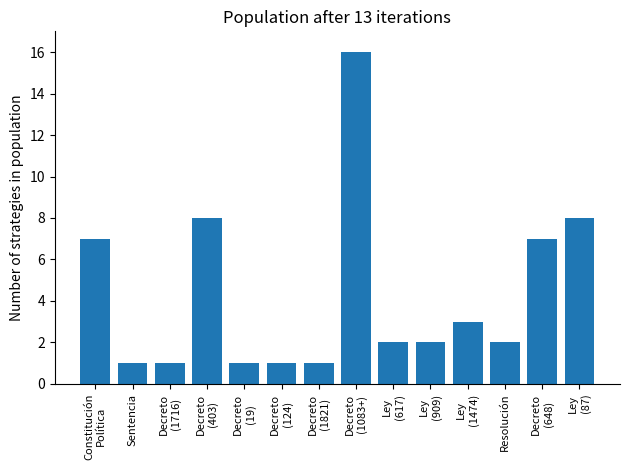

What position from the left is Decreto
(403)?

4